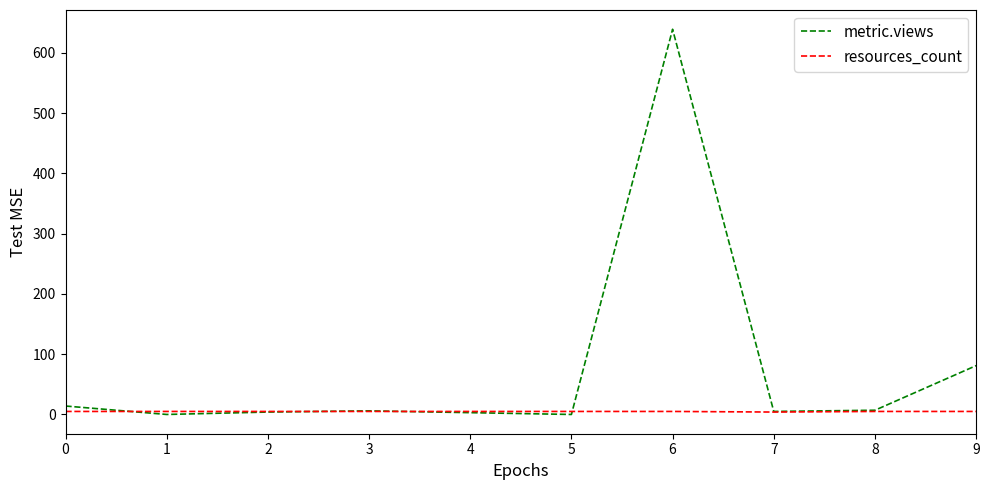

Count the number of categories in the chart.

10